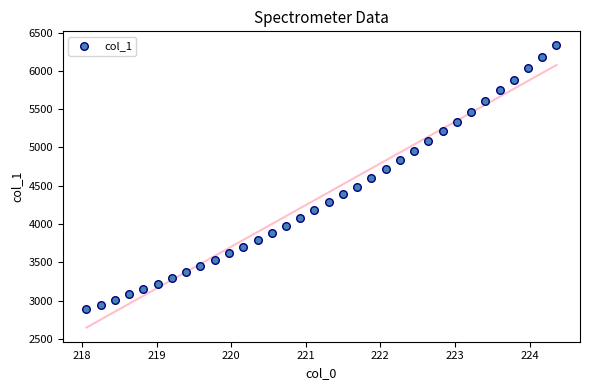

What is the range of X values (max minus min)?

6.3